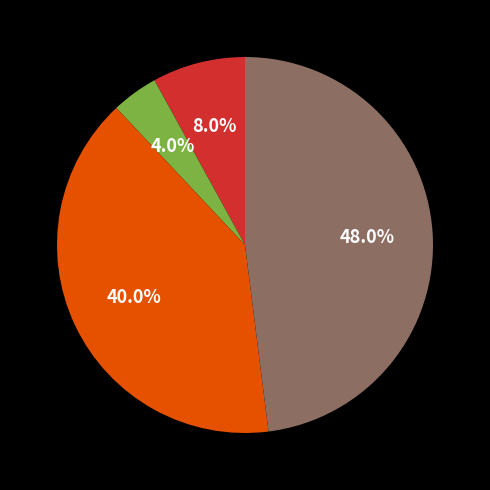

Is there a majority slice in this chart?

No